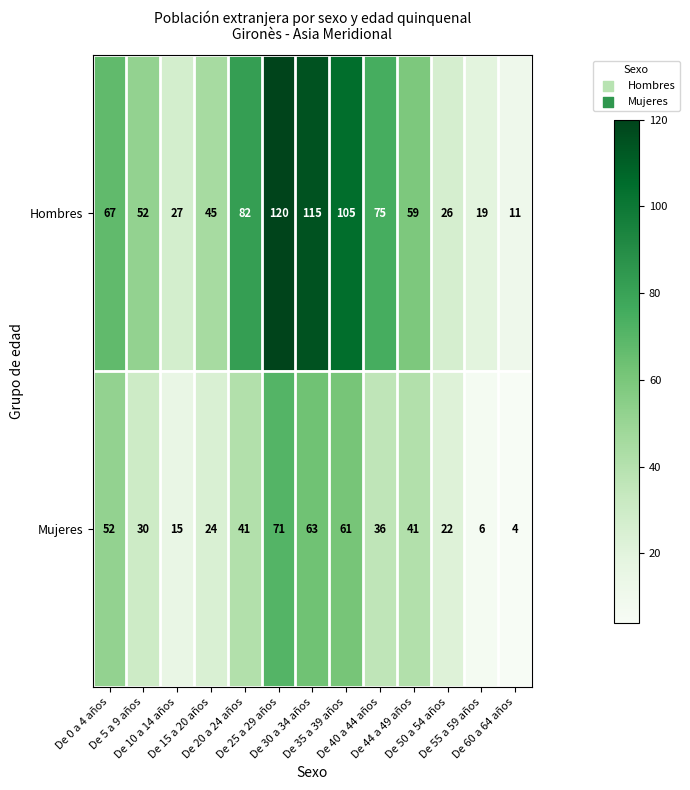

What is the difference between the maximum and second lowest values in the Hombres series?

101